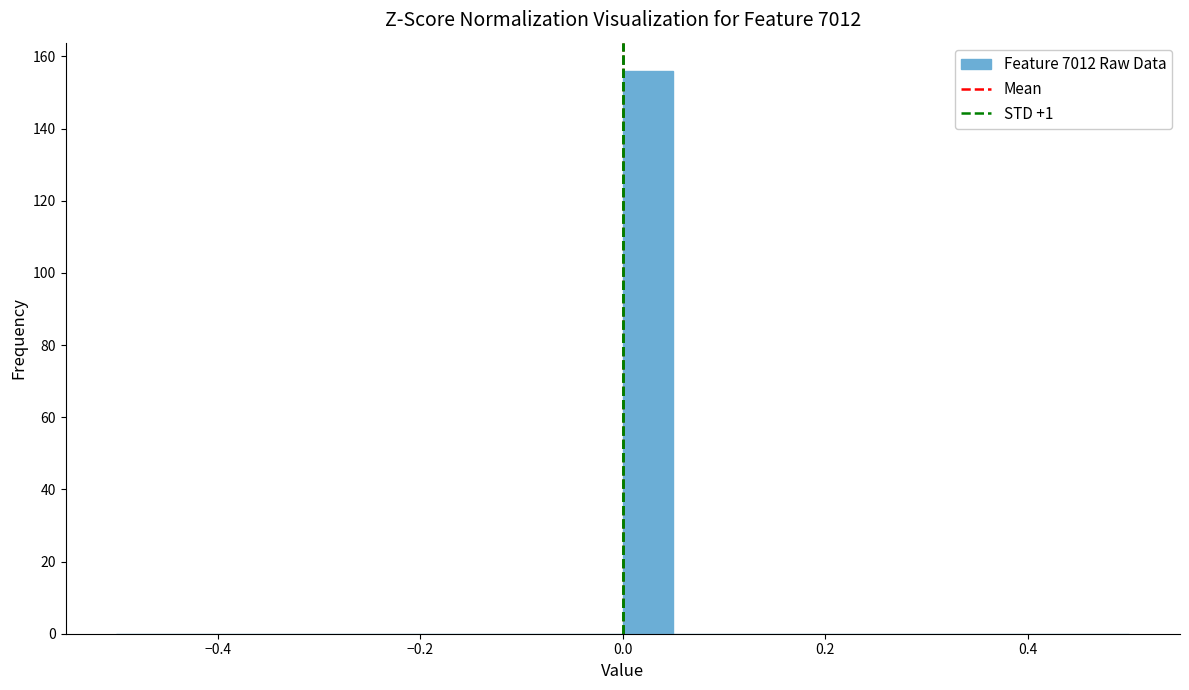

Read against the x-axis, roughly where is the centre of the tallest bar?

0.02